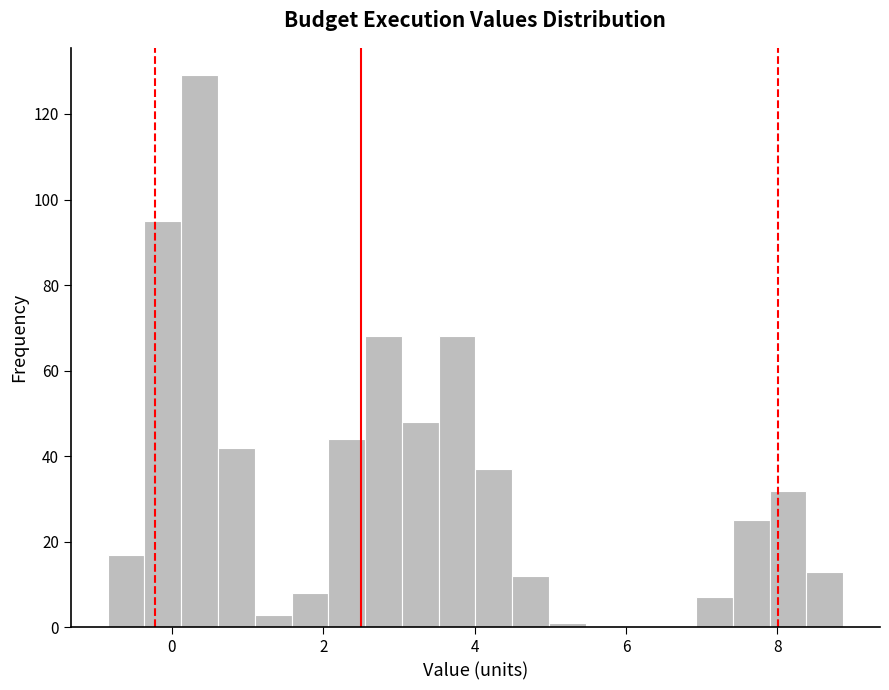

Read against the x-axis, roughly where is the centre of the tallest bar?

0.4